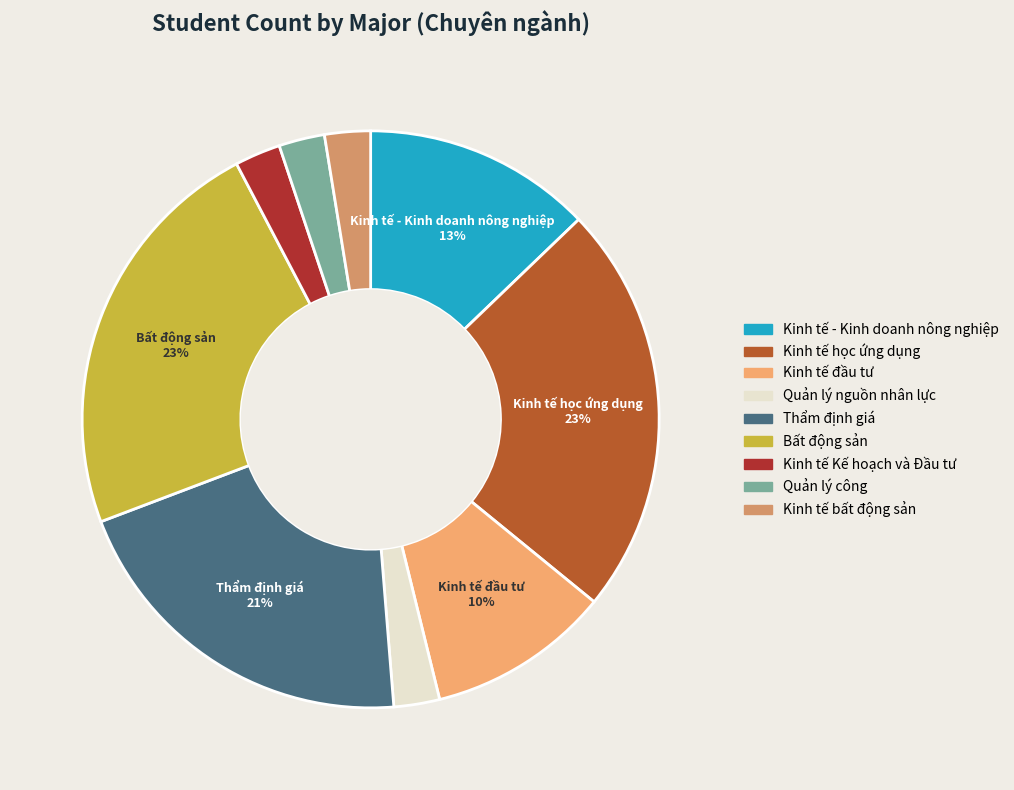

Which has a higher value, Kinh tế học ứng dụng or Kinh tế bất động sản?

Kinh tế học ứng dụng